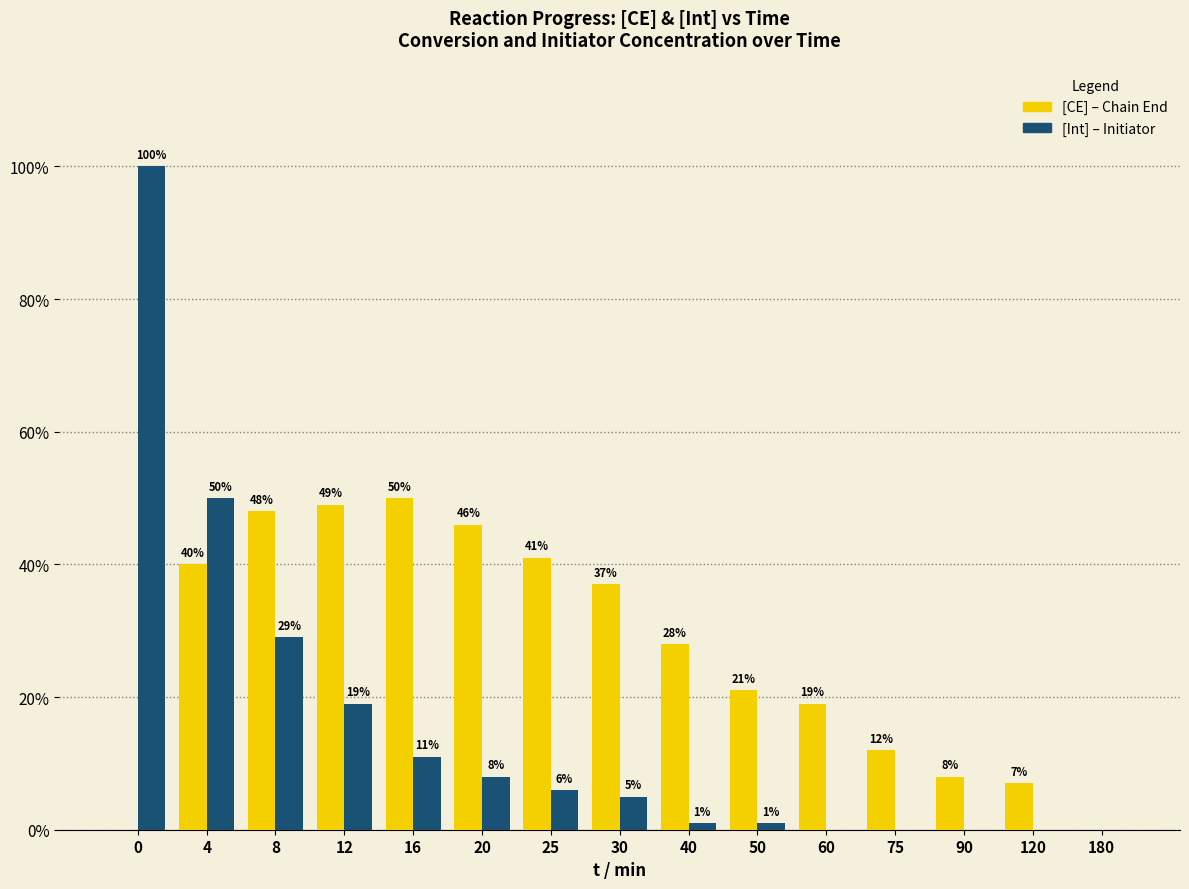

Reading right to left, list all the values displayed in this chart.

[CE]: 0	7	8	12	19	21	28	37	41	46	50	49	48	40	0
[Int]: 0	0	0	0	0	1	1	5	6	8	11	19	29	50	100